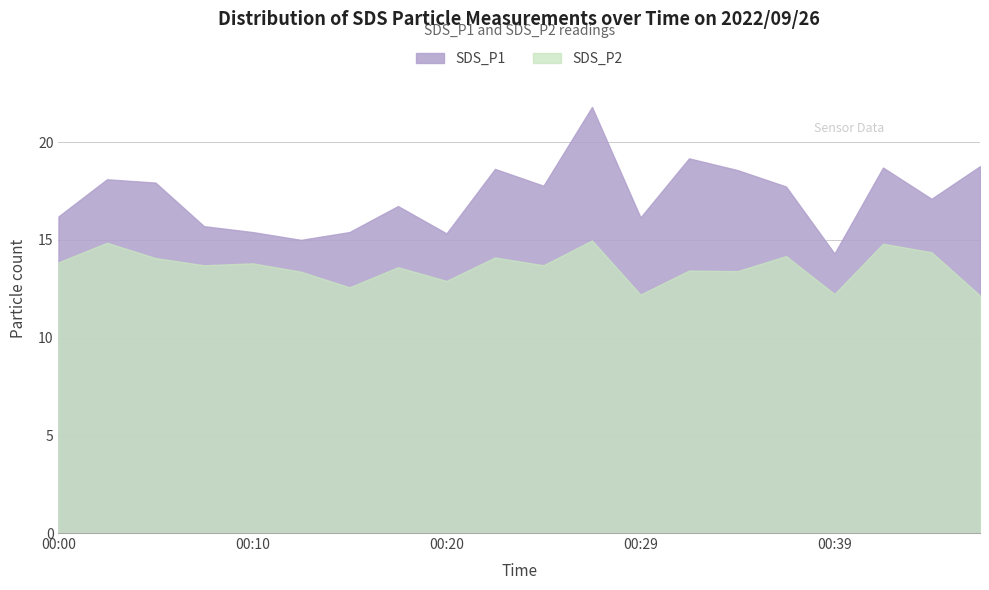

What is the smallest value displayed?

12.2